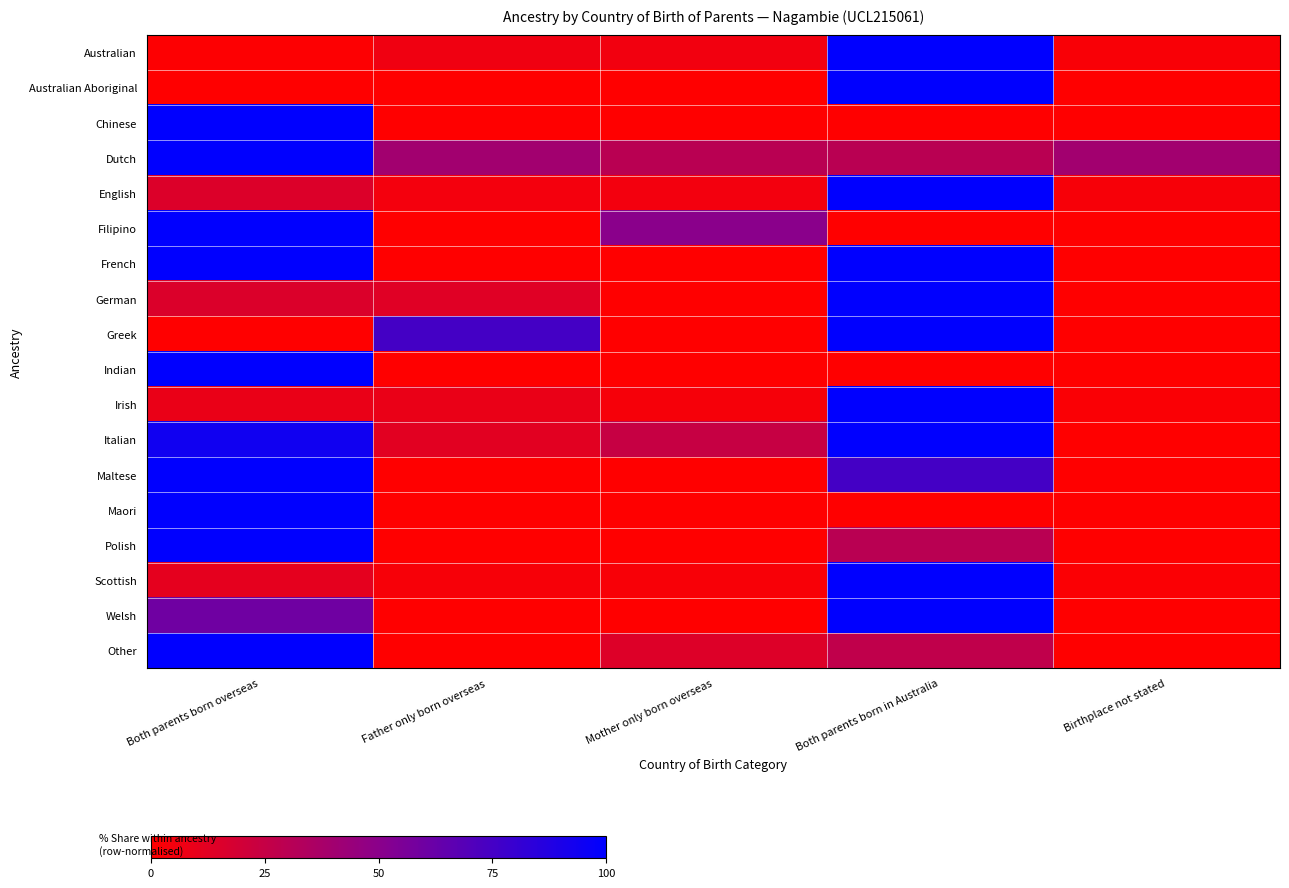

Which label corresponds to the largest value in the chart?

Both parents born in Australia